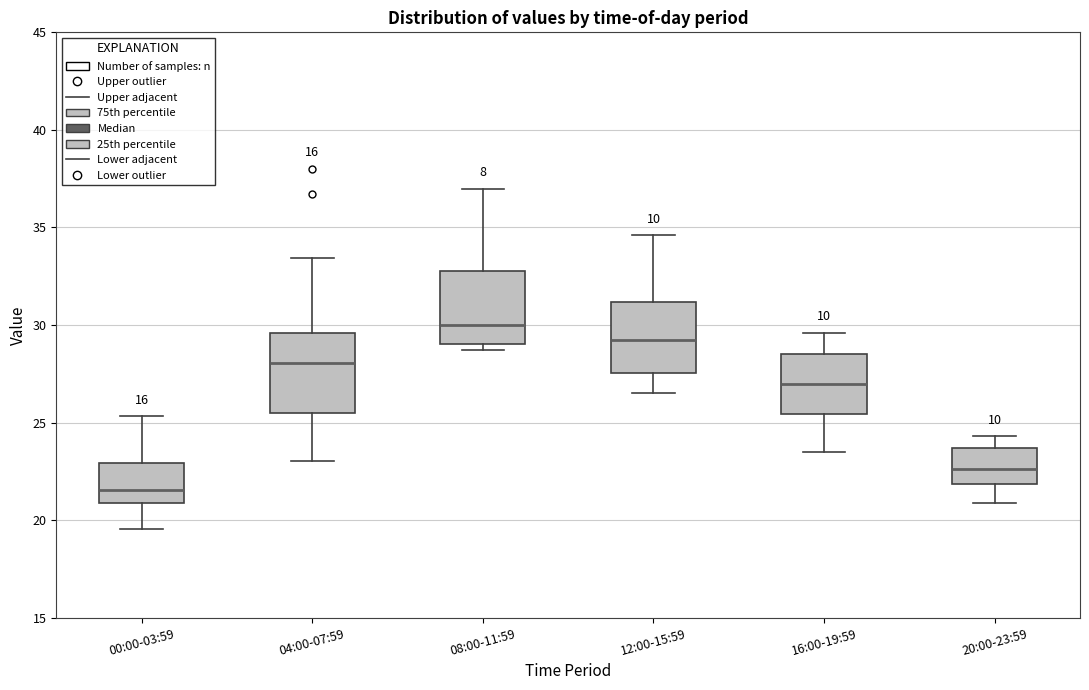

Reading left to right, read every box against the y-axis: the position of its median line, the range the box covers, and the ends of its whiskers. The values are not printed on the chart, so give them approximately, as read against the axis.

00:00-03:59: median 21.5, box 21.0 to 23.0, whiskers 19.5 to 25.5
04:00-07:59: median 28.0, box 25.5 to 29.5, whiskers 23.0 to 33.5
08:00-11:59: median 30.0, box 29.0 to 33.0, whiskers 28.5 to 37.0
12:00-15:59: median 29.5, box 27.5 to 31.0, whiskers 26.5 to 34.5
16:00-19:59: median 27.0, box 25.5 to 28.5, whiskers 23.5 to 29.5
20:00-23:59: median 22.5, box 22.0 to 23.5, whiskers 21.0 to 24.5